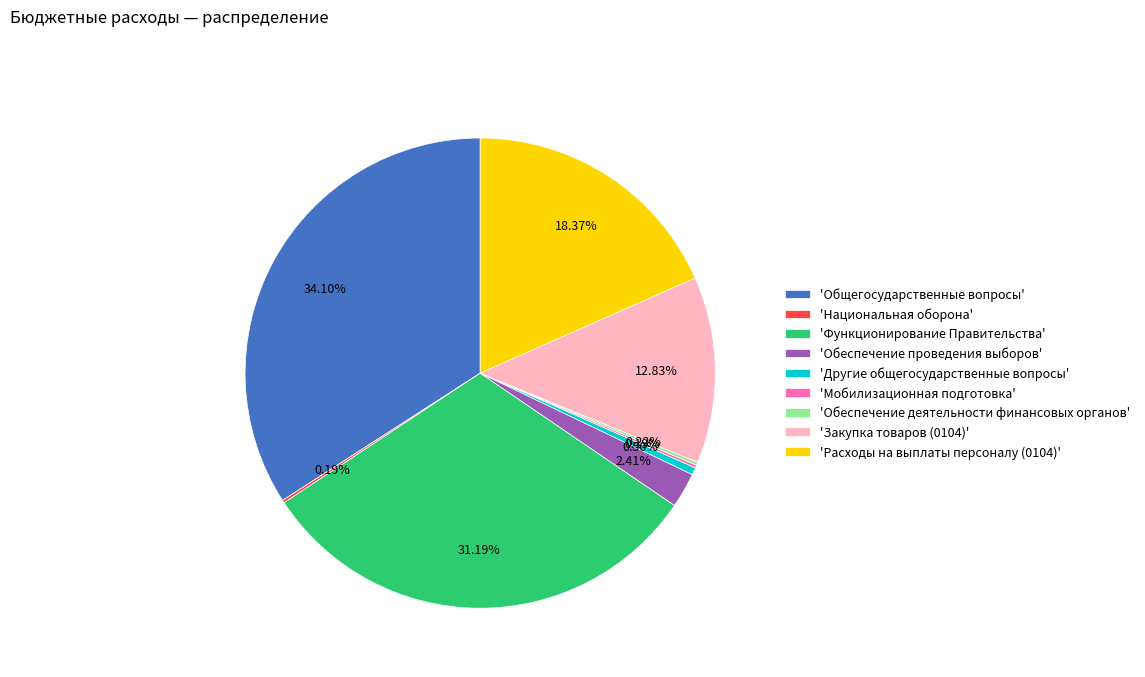

Which category has the biggest portion of the pie?

'Общегосударственные вопросы'